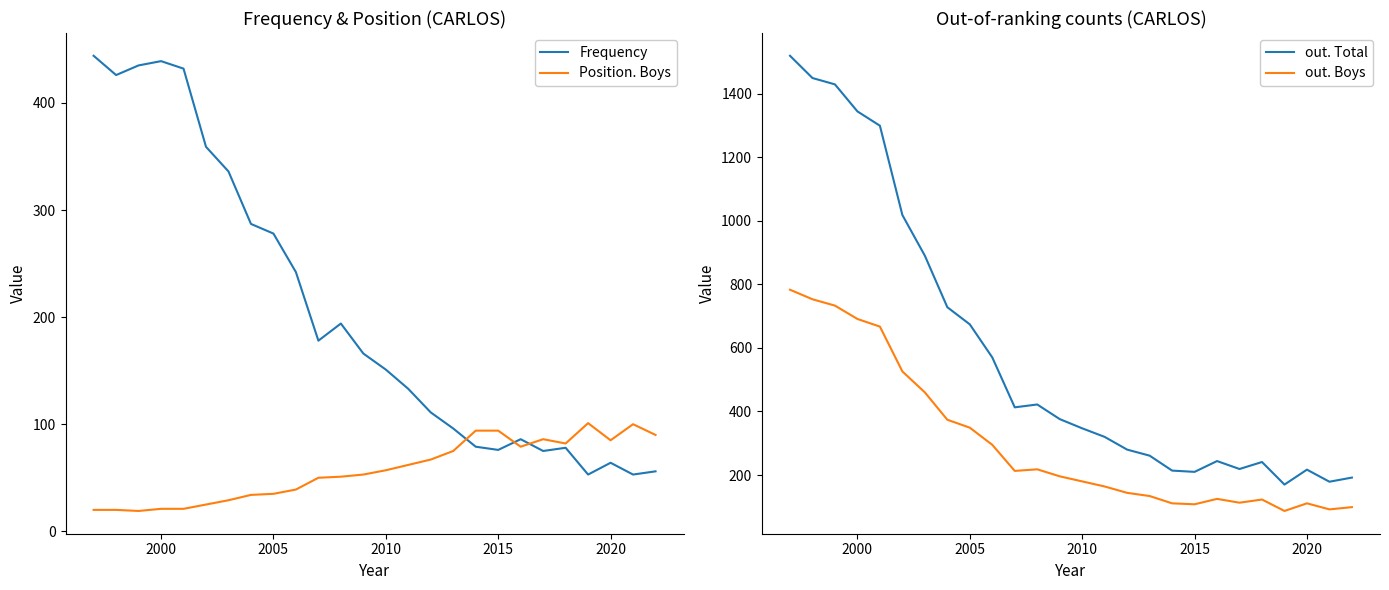

What is the highest value of the Frequency series?

444